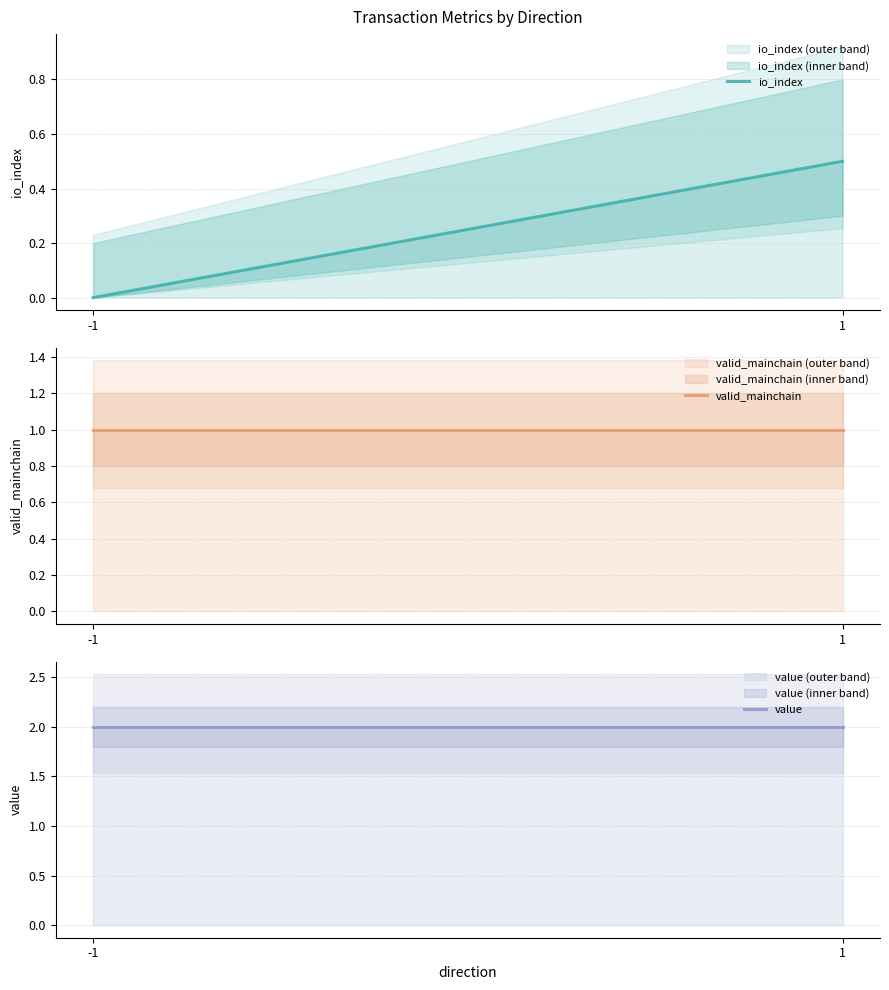

Is the value of valid_mainchain at 1 greater than the value of value at -1?

No